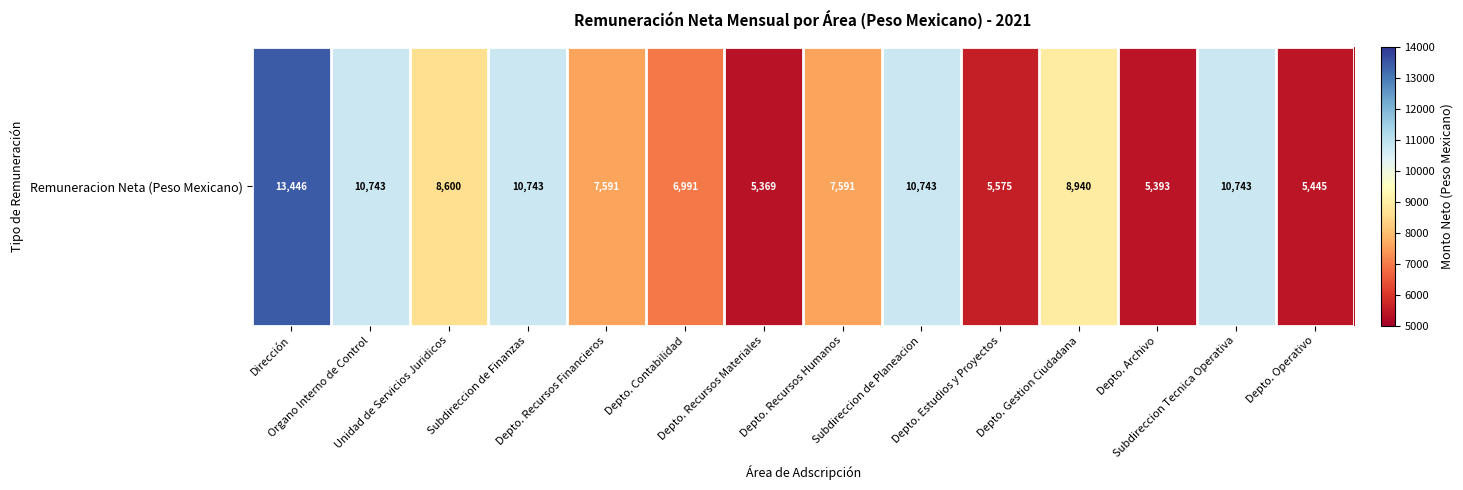

Which category has the highest value across all series?

Dirección